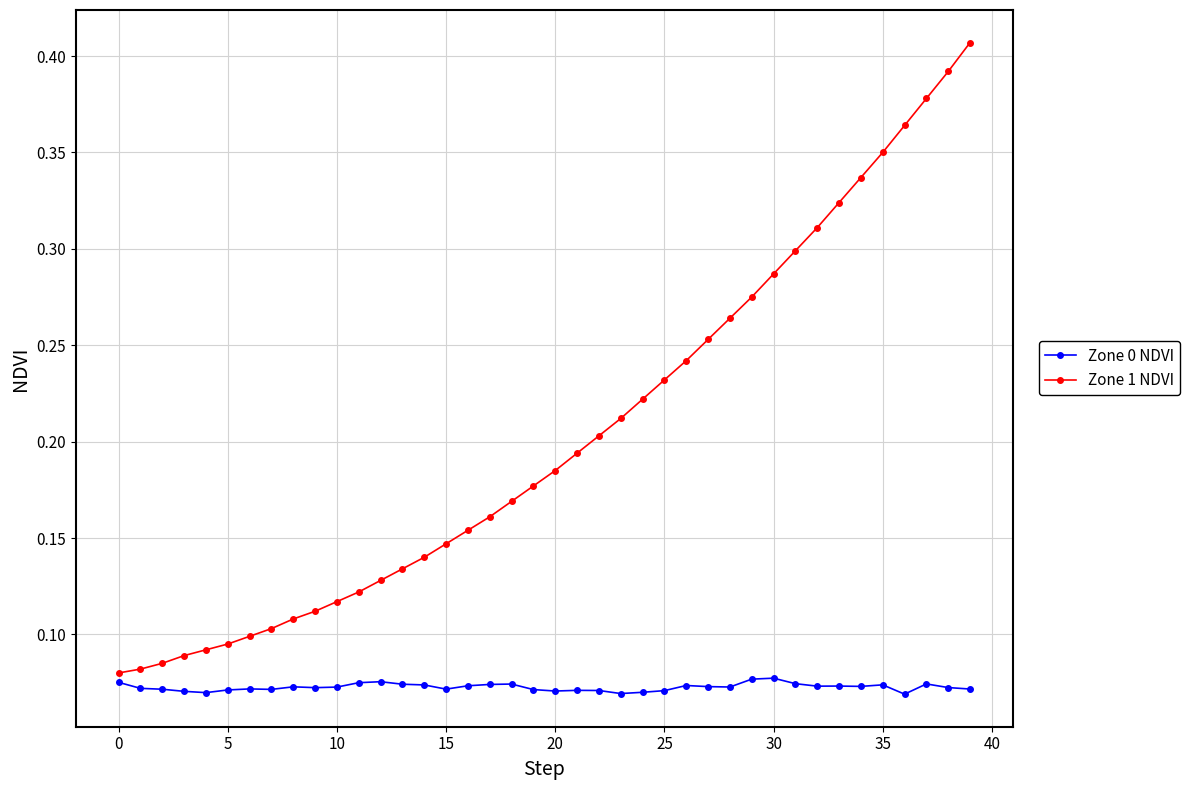

Which series has the largest total across all categories?

Zone 1 NDVI